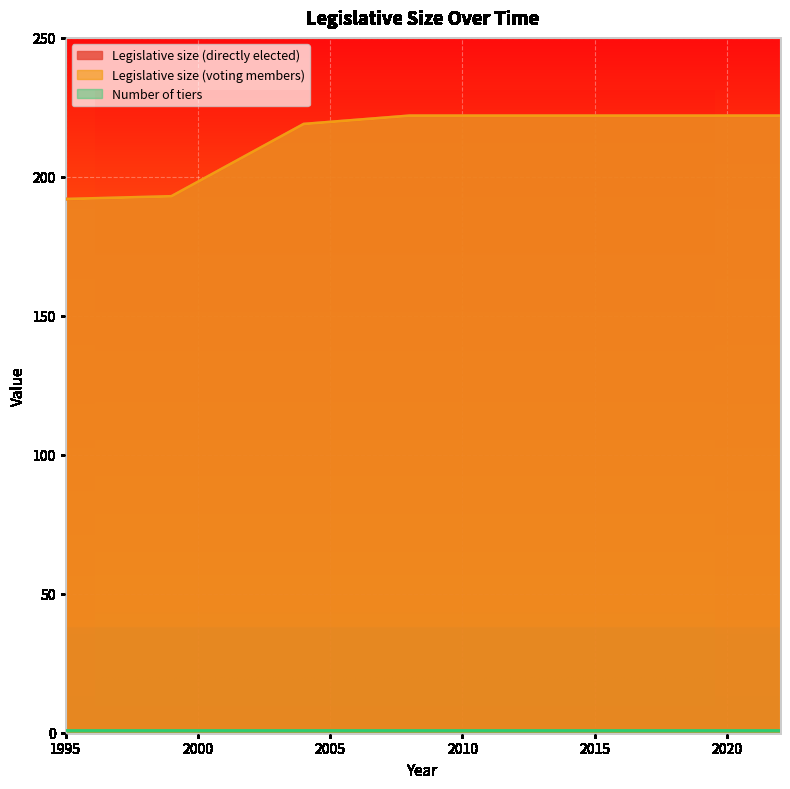

Which category has the highest value in the Legislative size (voting members) series?

2008